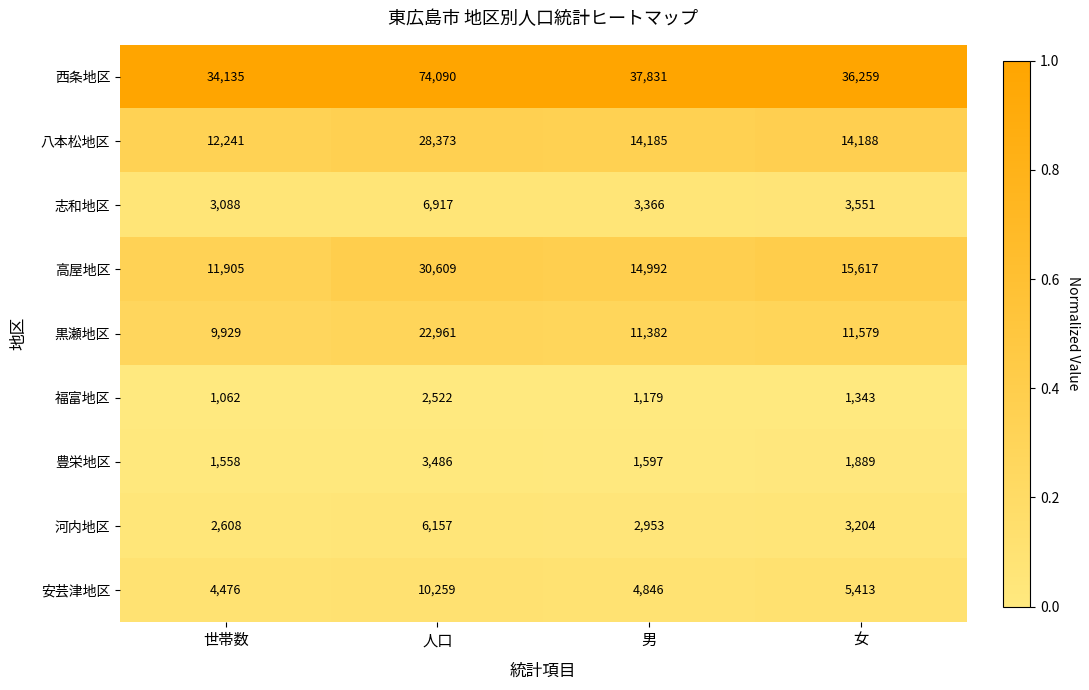

What is the sum of the 黒瀬地区 values at 男 and 女?

22961